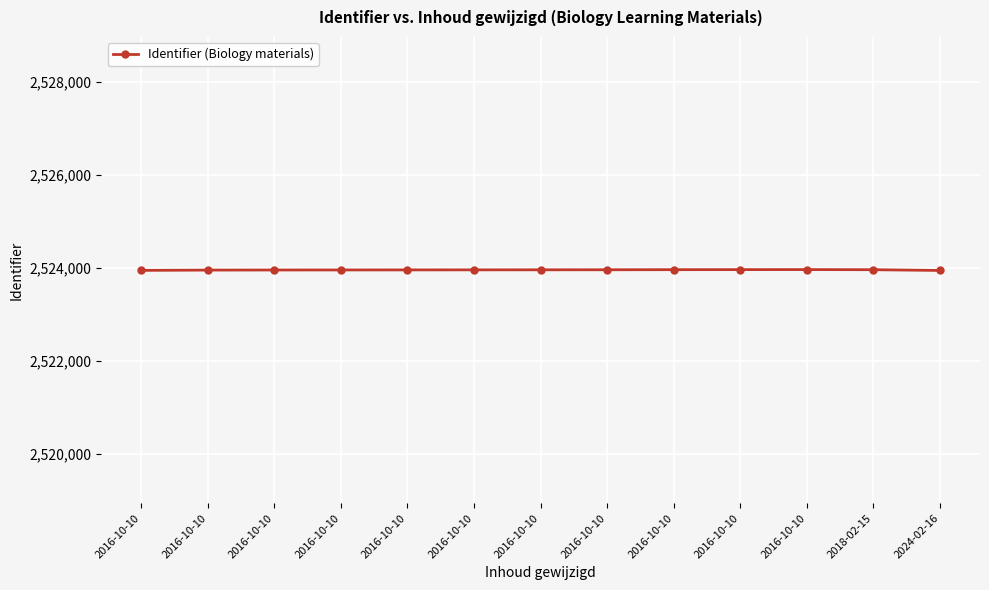

Between 2024-02-16 and 2016-10-10, which is larger?

2016-10-10